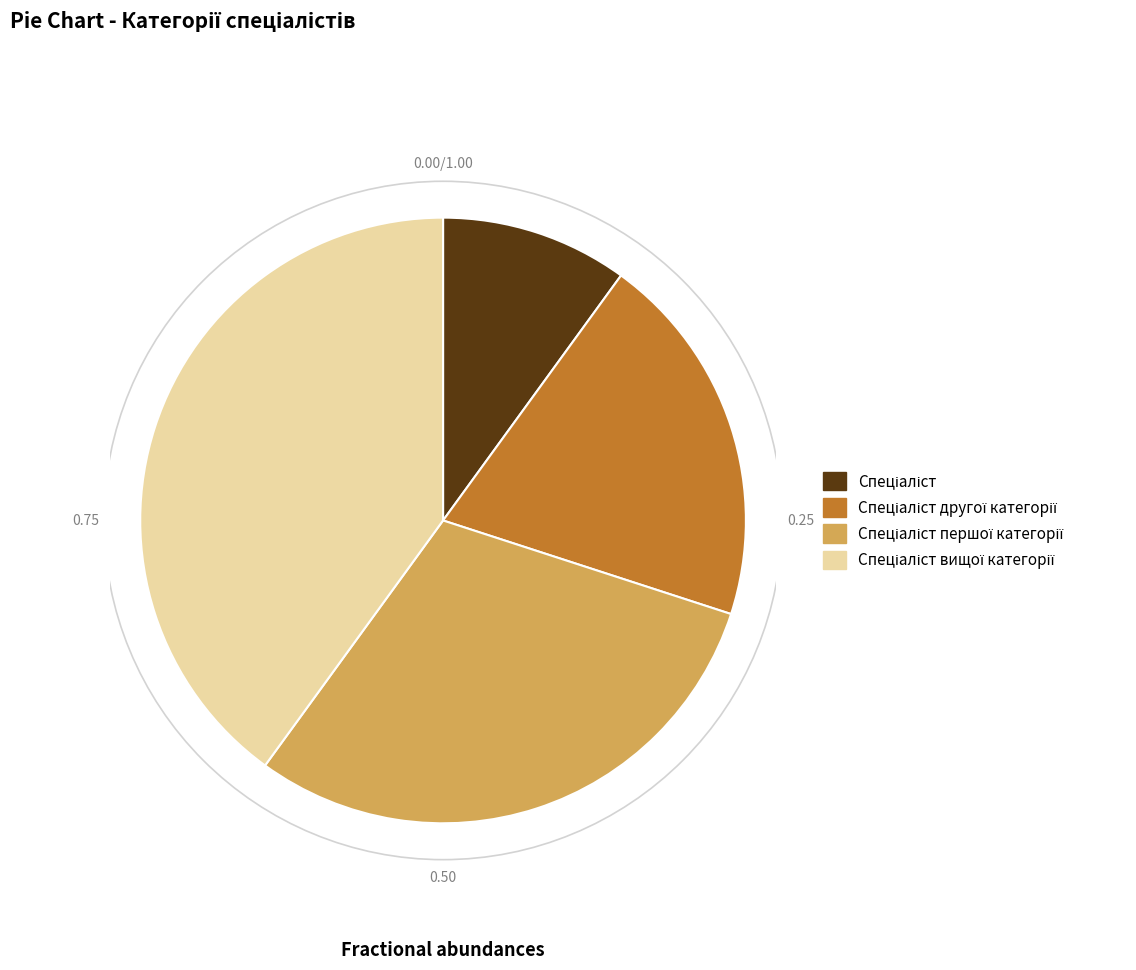

Does any single category account for the majority?

No